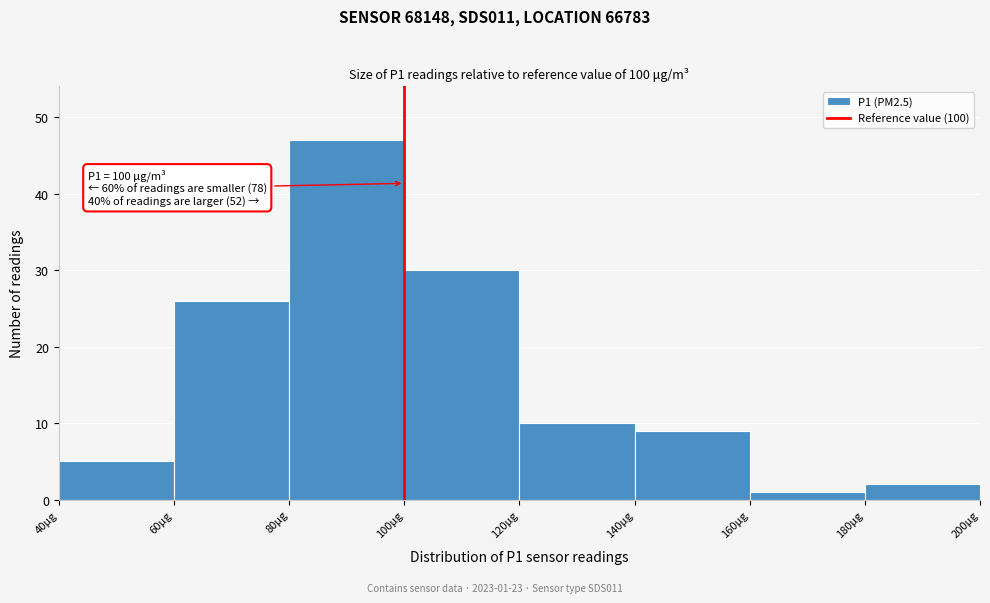

Which range on the x-axis has the tallest bar?

80 to 100